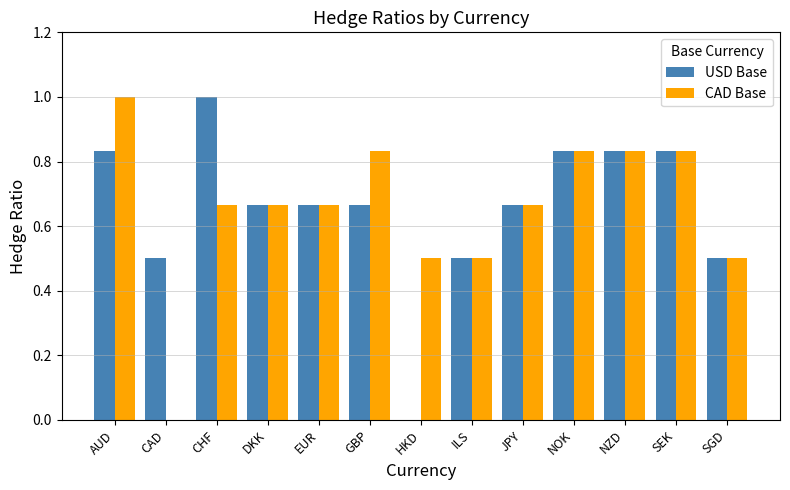

What is the value of the CAD Base bar at the 1st from the left?

1.0